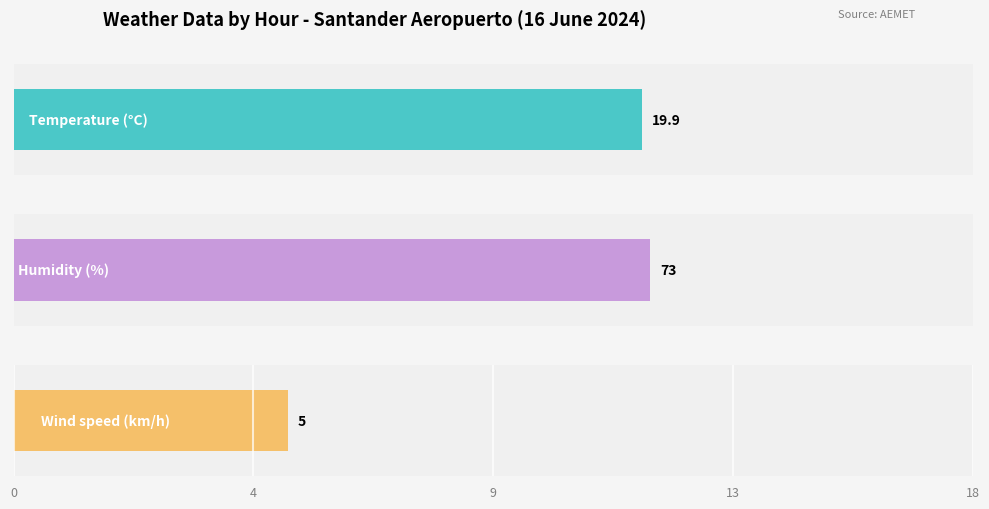

True or false: Temperature (°C) has a value of 25.3 at 09:00.

False